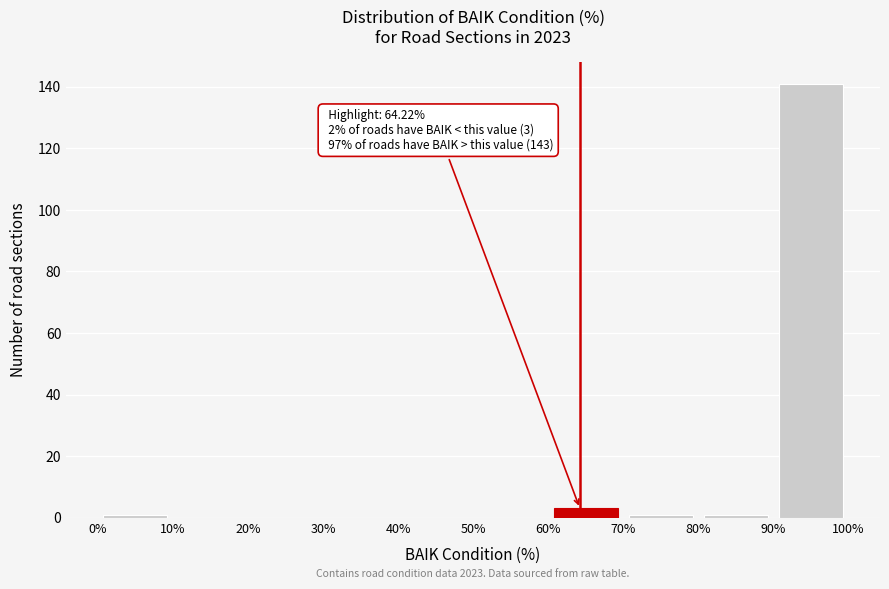

Over which range of the x-axis is the bar tallest?

90% to 100%